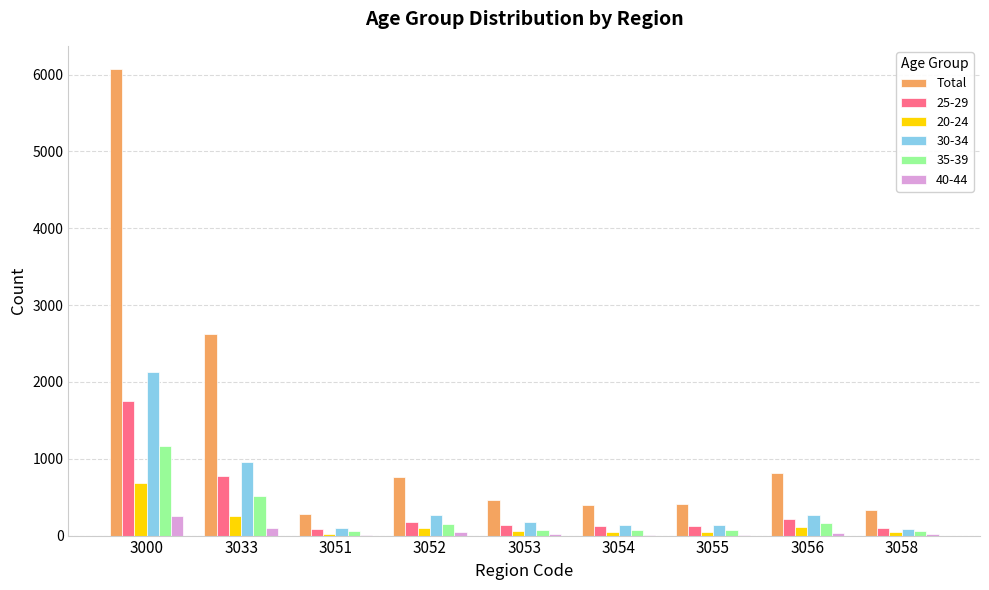

Is the value of 30-34 at 3000 greater than the value of Total at 3058?

Yes